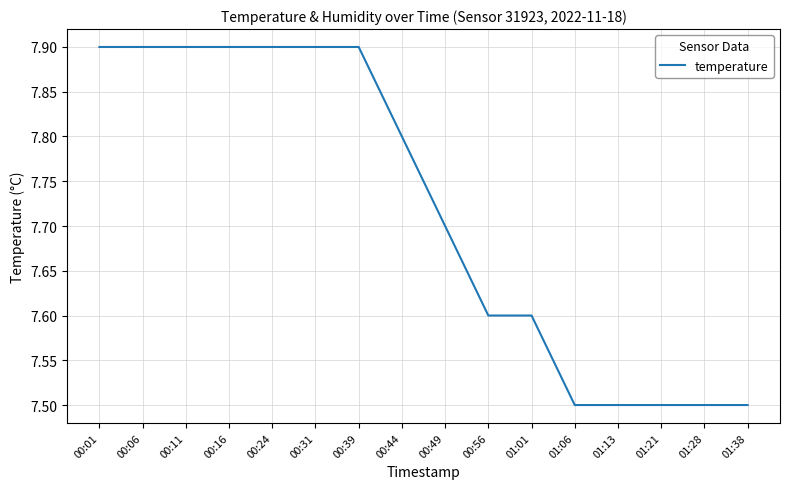

Reading left to right, list all the values displayed in this chart.

00:01=7.9	00:06=7.9	00:11=7.9	00:16=7.9	00:24=7.9	00:31=7.9	00:39=7.9	00:44=7.8	00:49=7.7	00:56=7.6	01:01=7.6	01:06=7.5	01:13=7.5	01:21=7.5	01:28=7.5	01:38=7.5